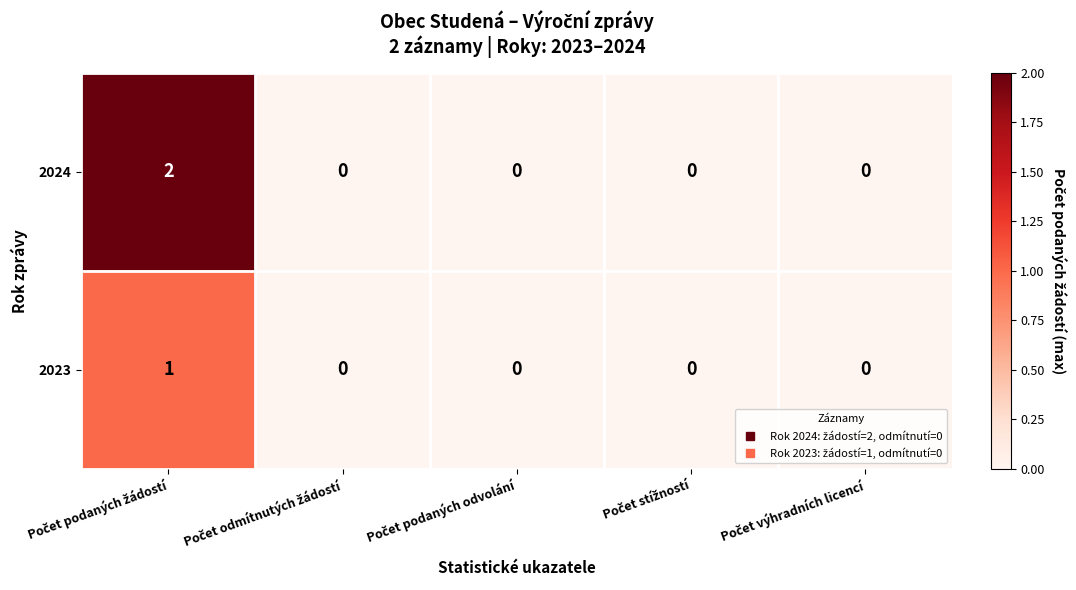

How many 2024 values are between 0 and 1?

4